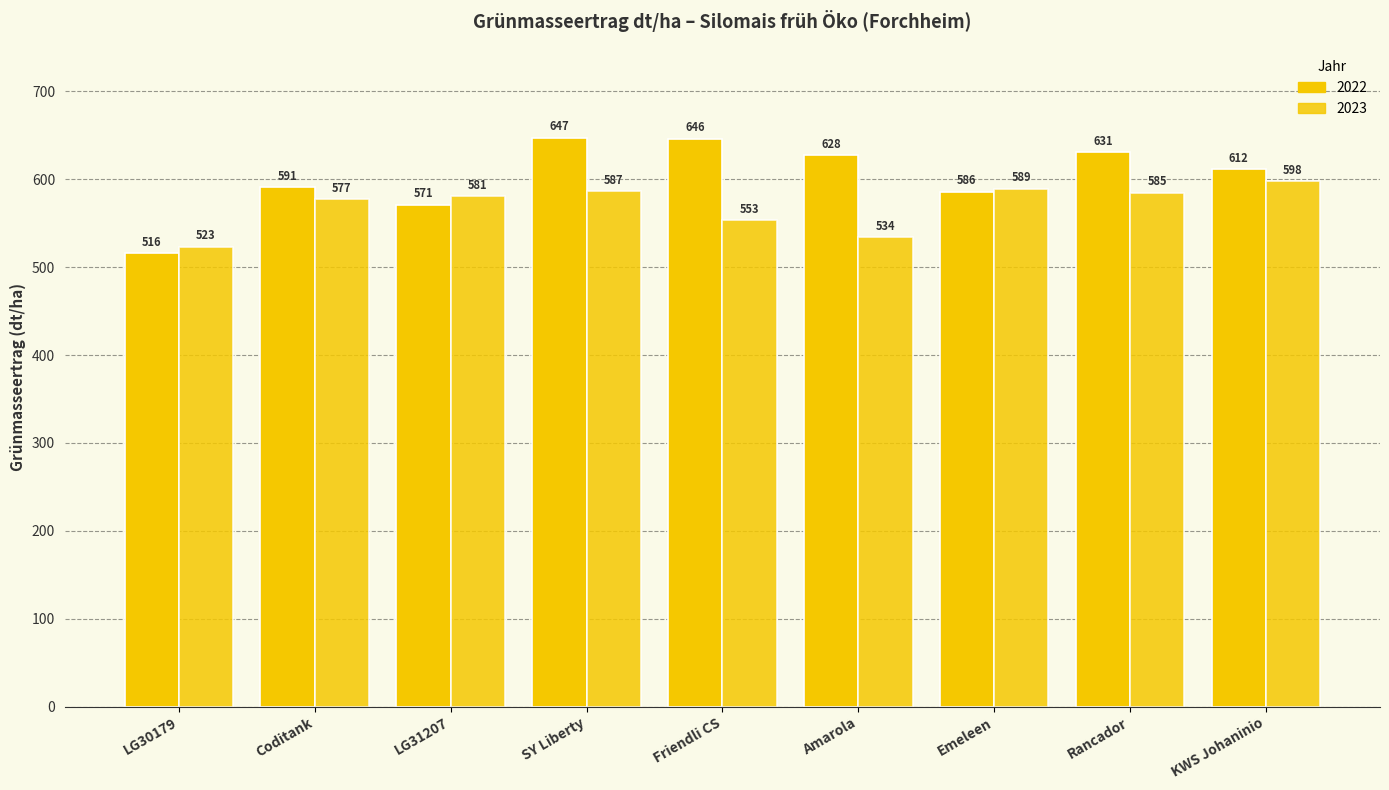

The value of 2022 at Friendli CS is 140.8. True or false?

False